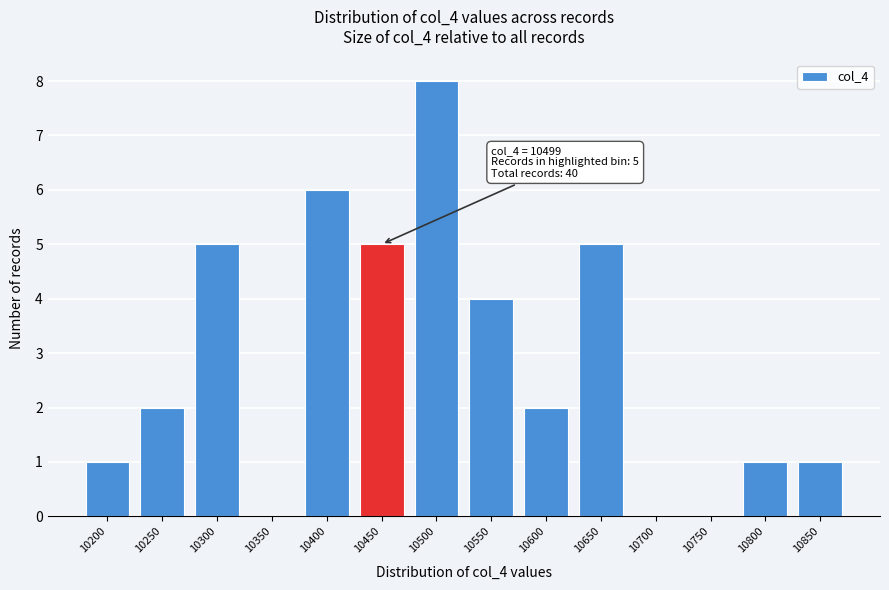

Reading right to left, list all the values displayed in this chart.

10850=1	10800=1	10750=0	10700=0	10650=5	10600=2	10550=4	10500=8	10450=5	10400=6	10350=0	10300=5	10250=2	10200=1